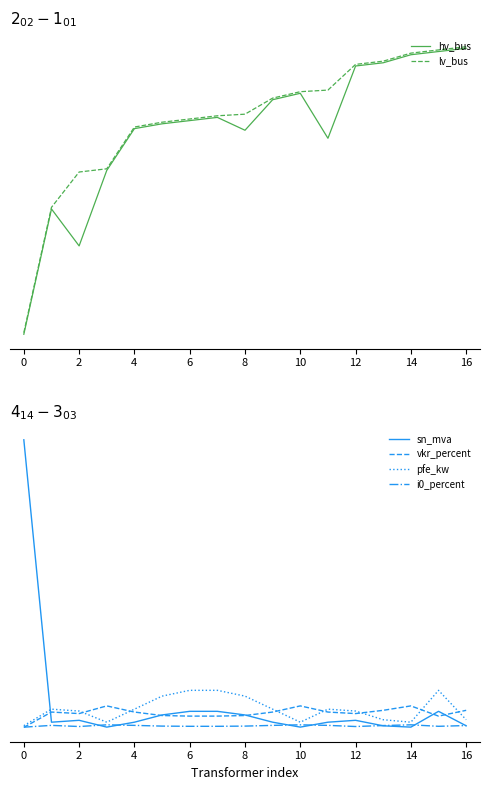

Which has a higher value, 16 or 4?

16